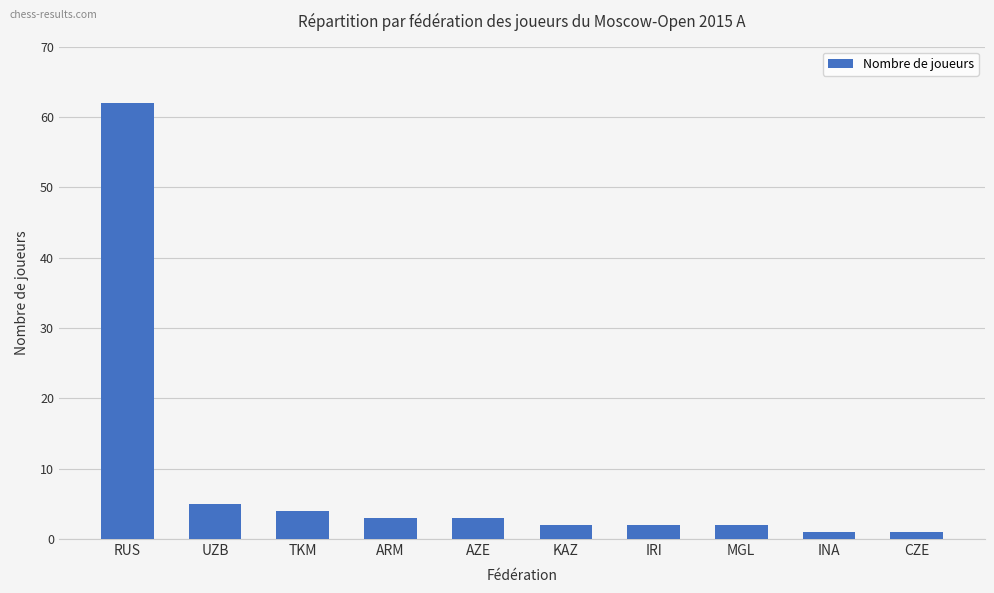

Is it true that the value at UZB is 5?

True